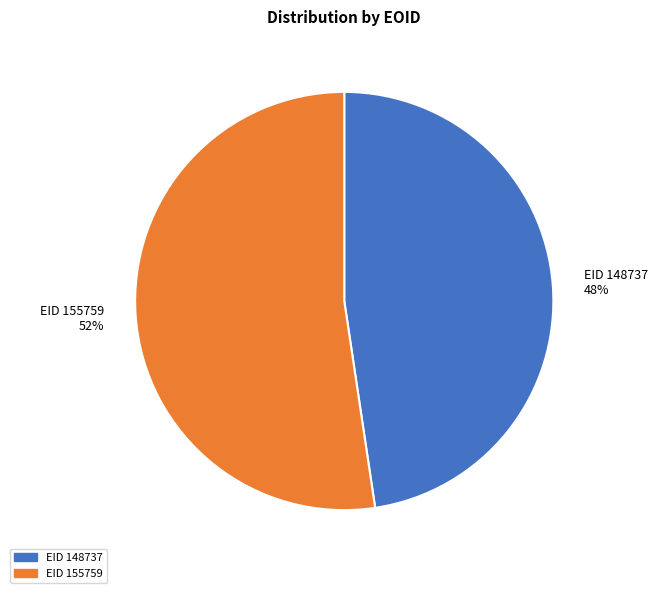

To the nearest percent, what is the average slice percentage?

50%